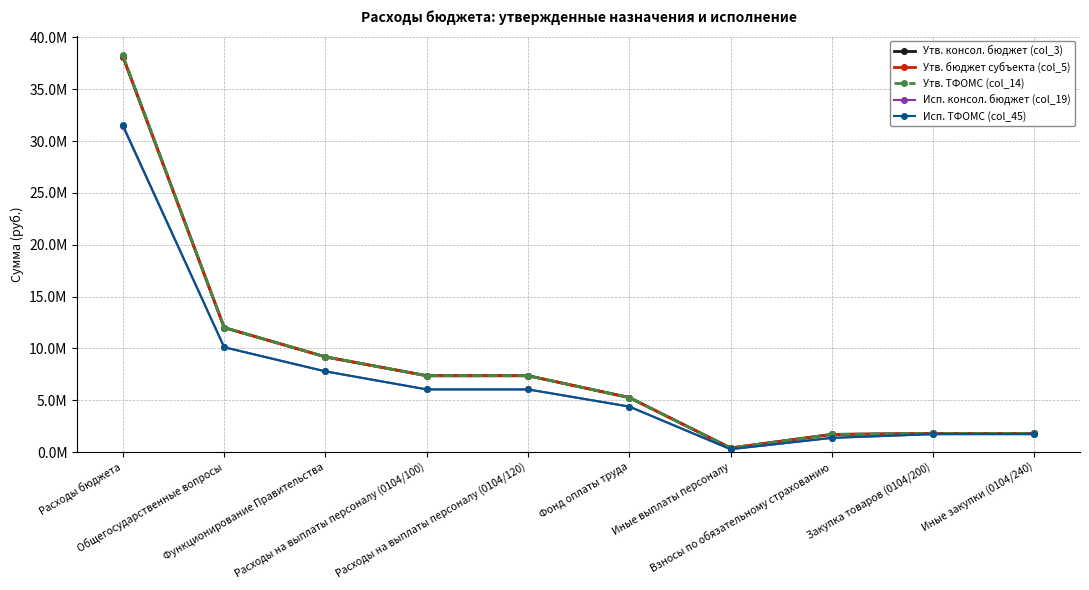

What is the approximate value of Исп. консол. бюджет (col_19) at Взносы по обязательному страхованию?

1373962.4